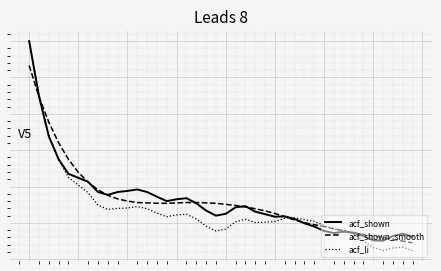

Is this an area chart (filled region under the line)?

No